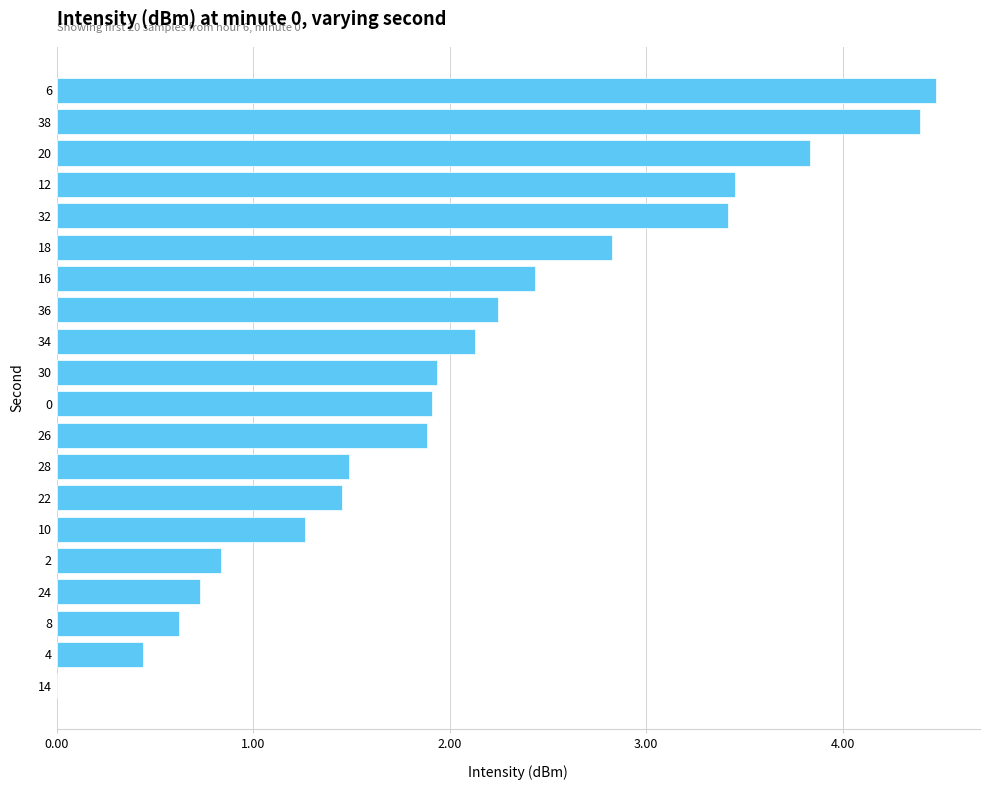

What is the ratio of the value at 30 to the value at 18?

0.7